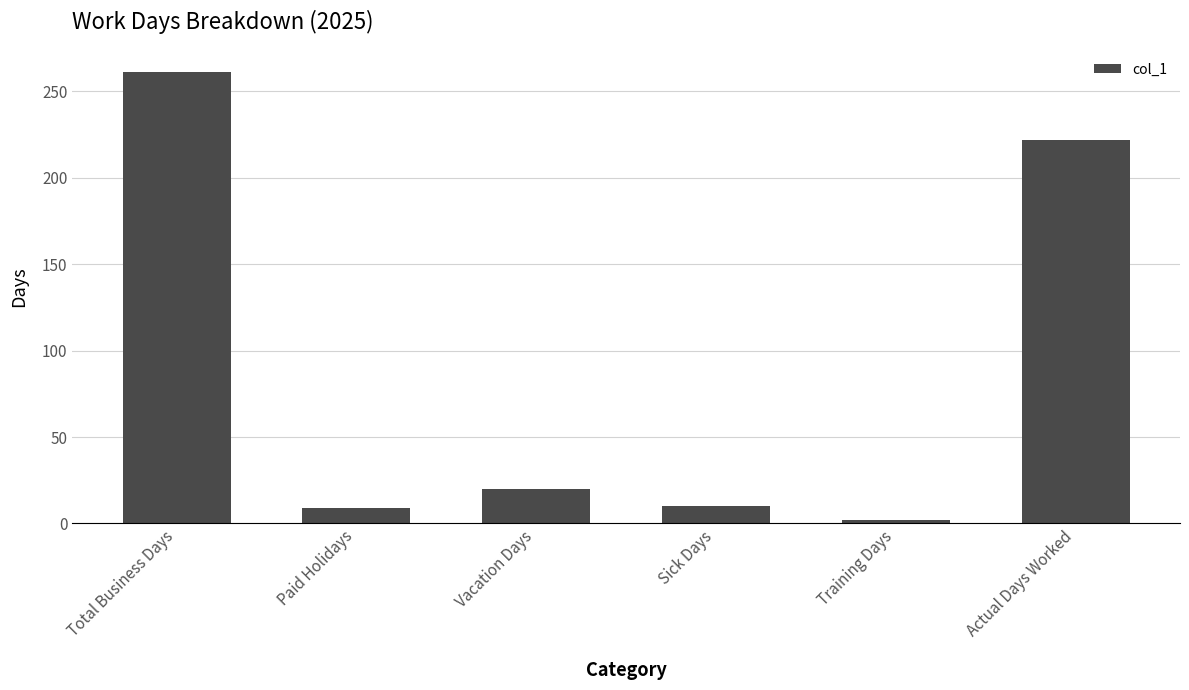

What is the difference between the values at Actual Days Worked and Paid Holidays?

213